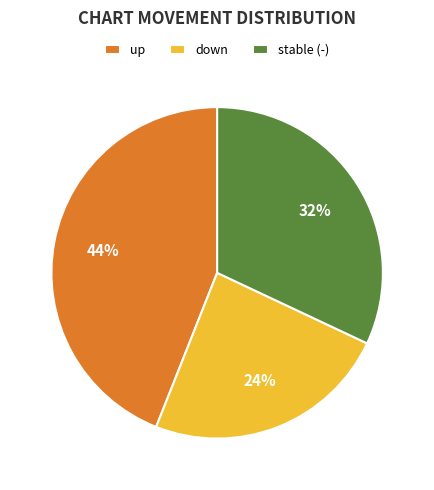

Count the number of slices in the pie.

3